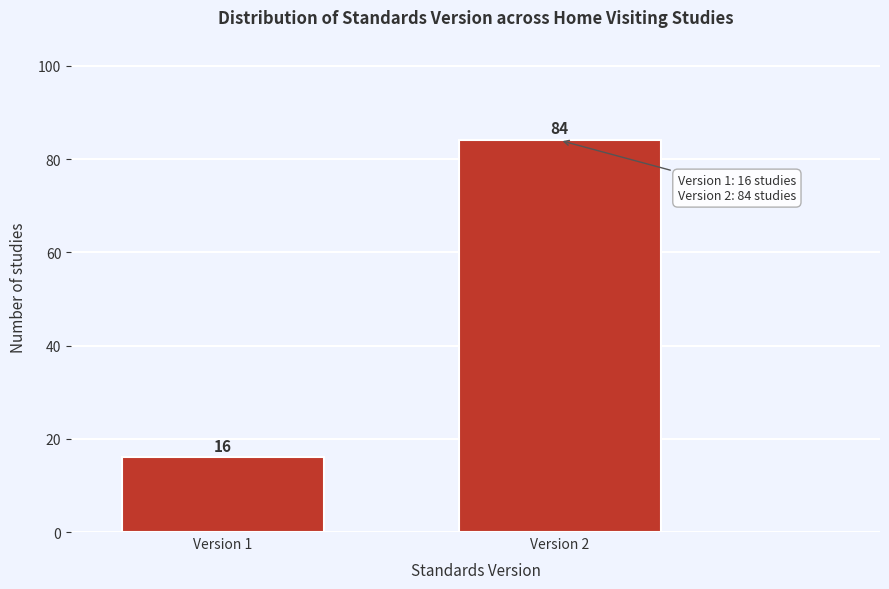

Reading left to right, what are all the values shown in this chart?

16	84